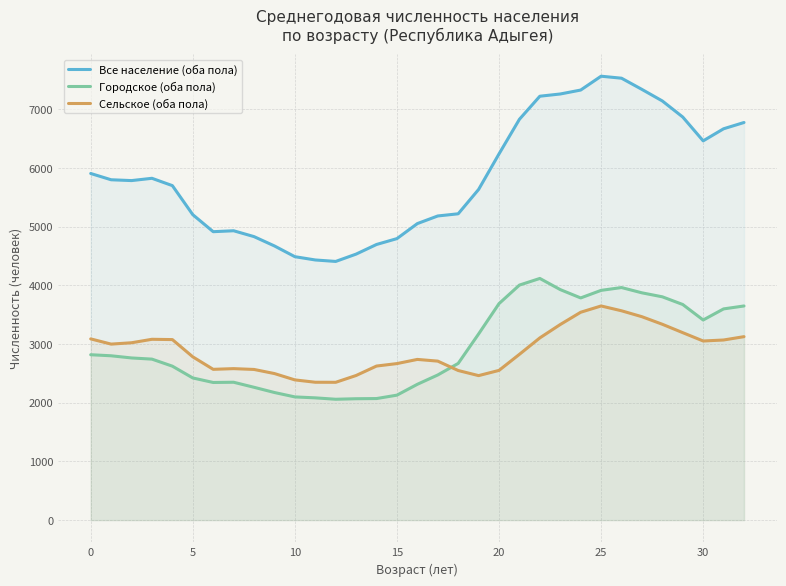

True or false: Сельское (оба пола) and Все население (оба пола) intersect in this chart.

False